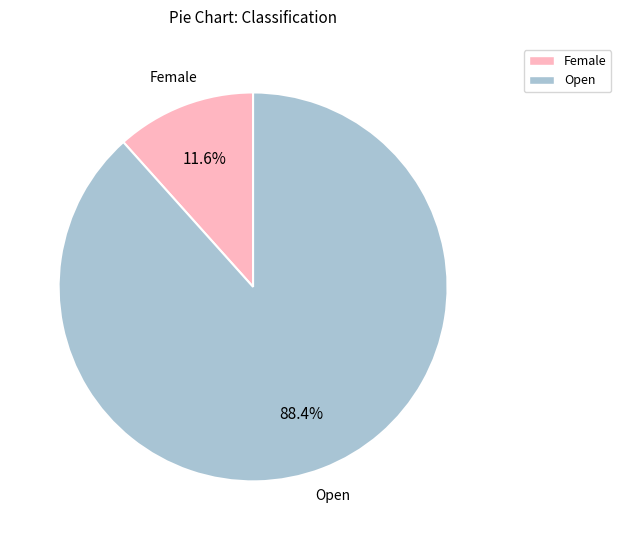

Which has a higher value, Female or Open?

Open